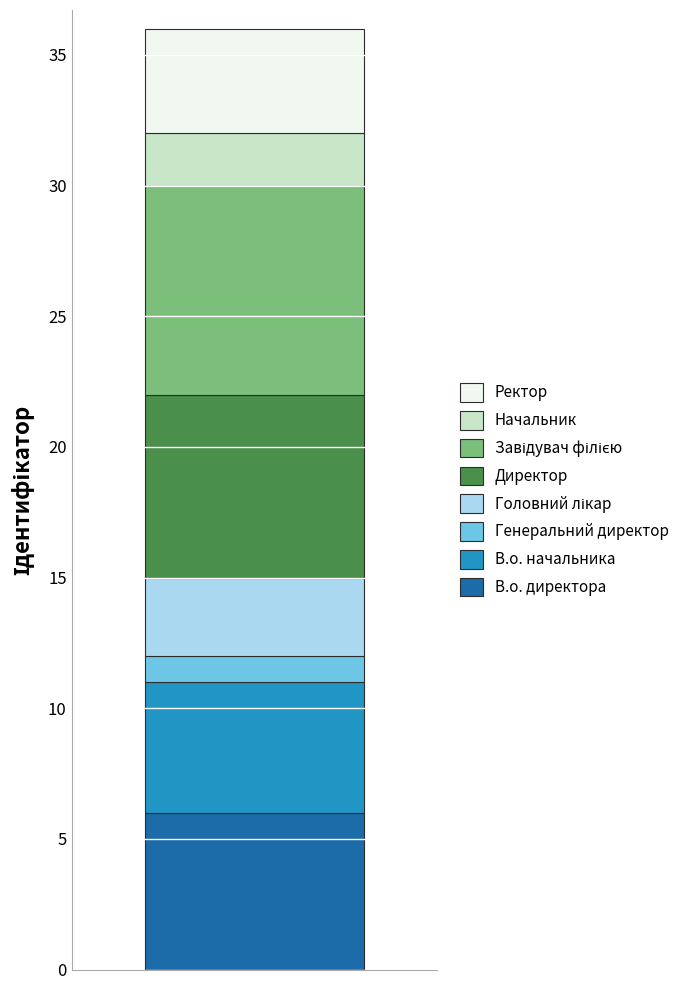

What is the highest value of the В.о. директора series?

6